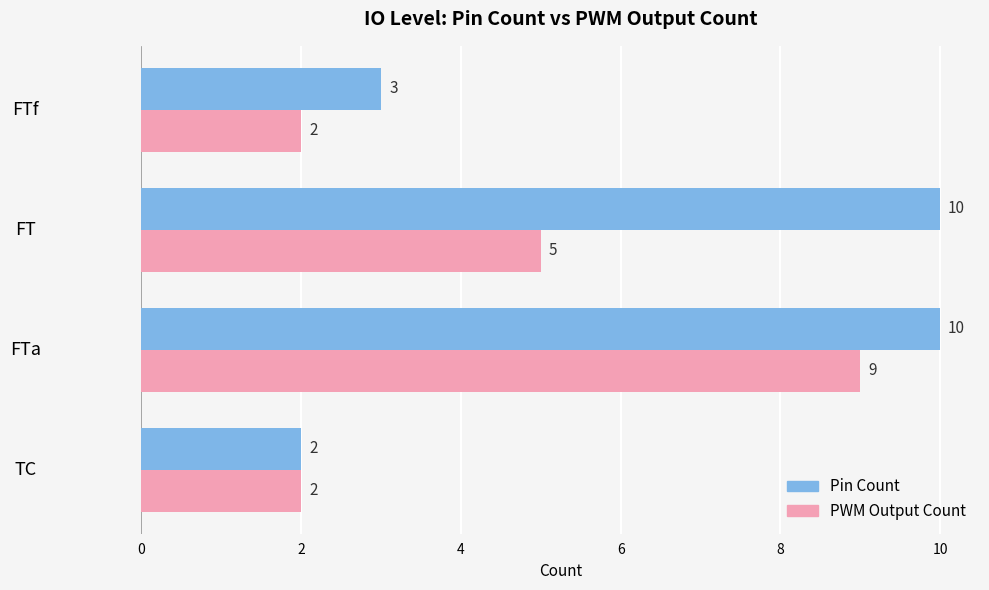

What is the sum of all Pin Count values?

25